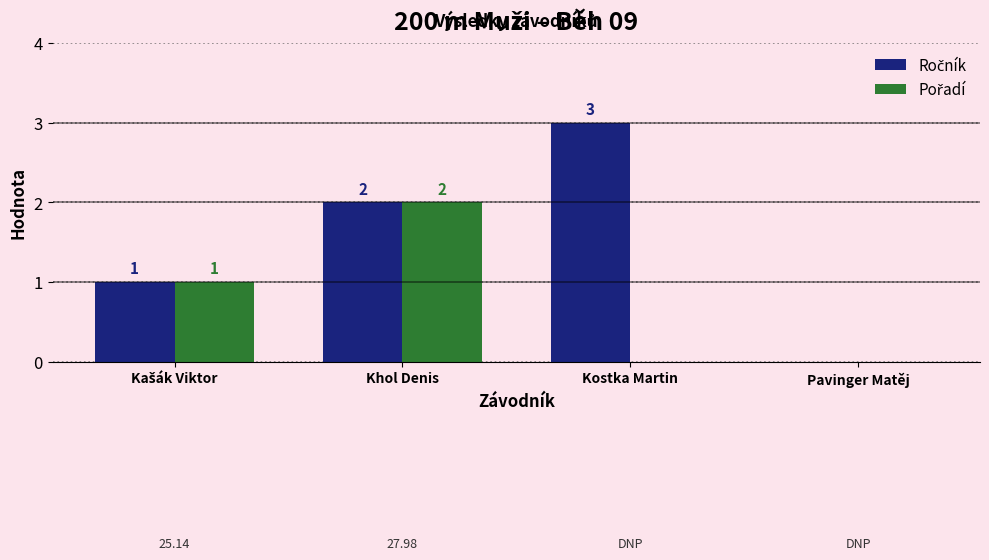

What is the maximum value shown in the chart?

3